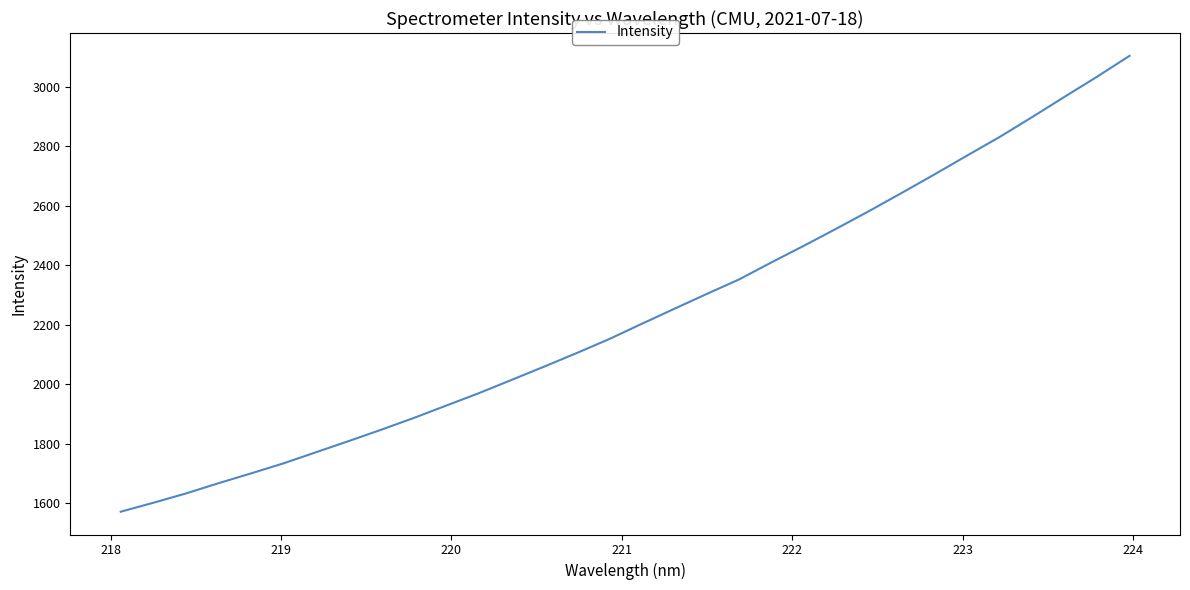

What is the difference between the maximum and minimum values?

1532.9